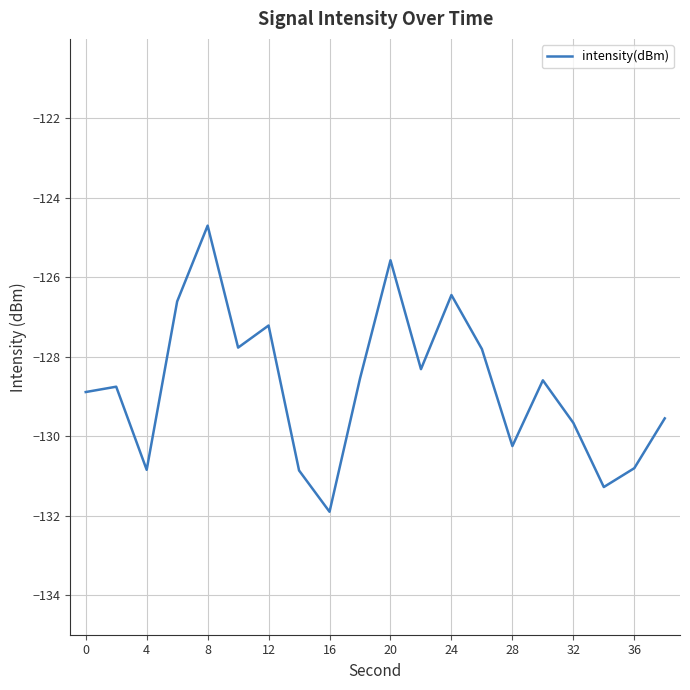

What is the average value?

-128.7